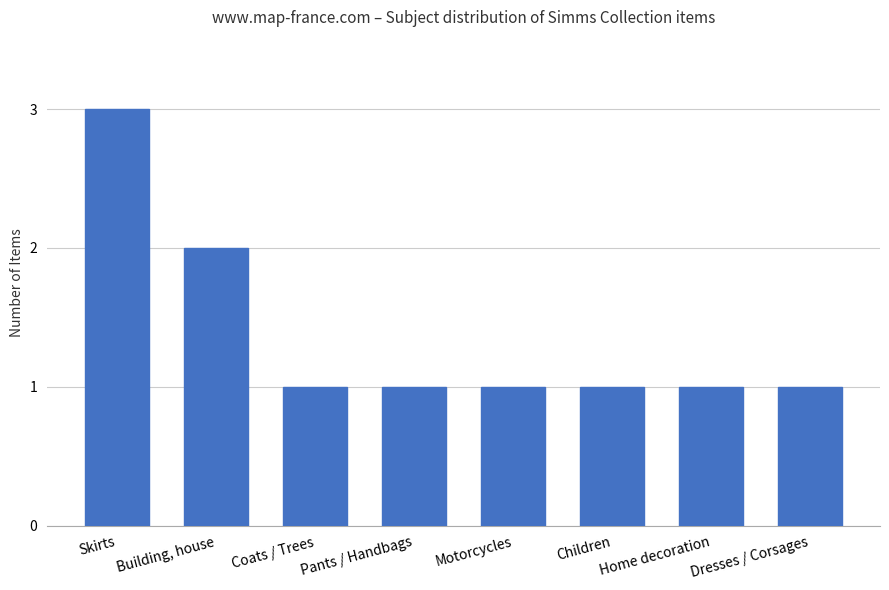

Between Dresses / Corsages and Skirts, which is larger?

Skirts